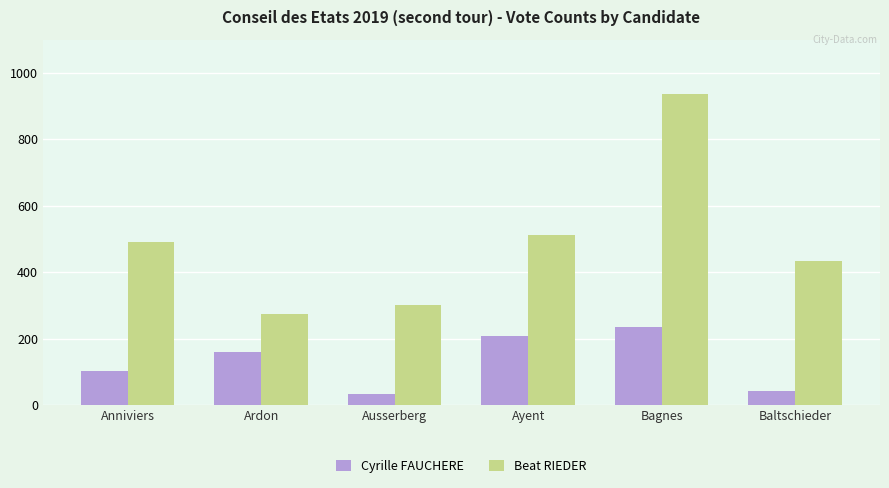

At how many categories does at least one series exceed 52?

6